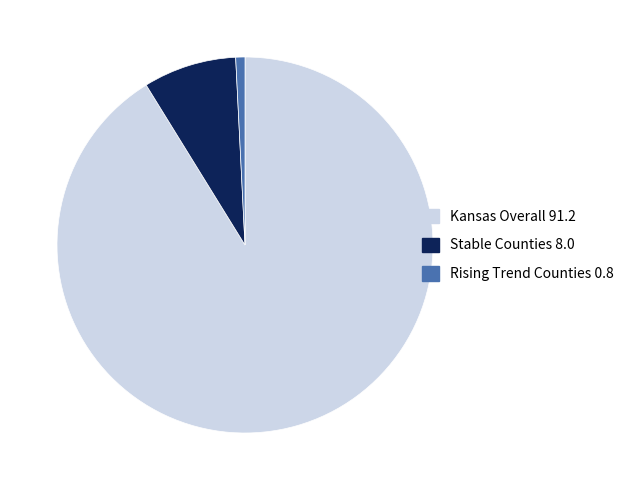

True or false: Rising Trend Counties 0.8 accounts for 11% of the total.

False